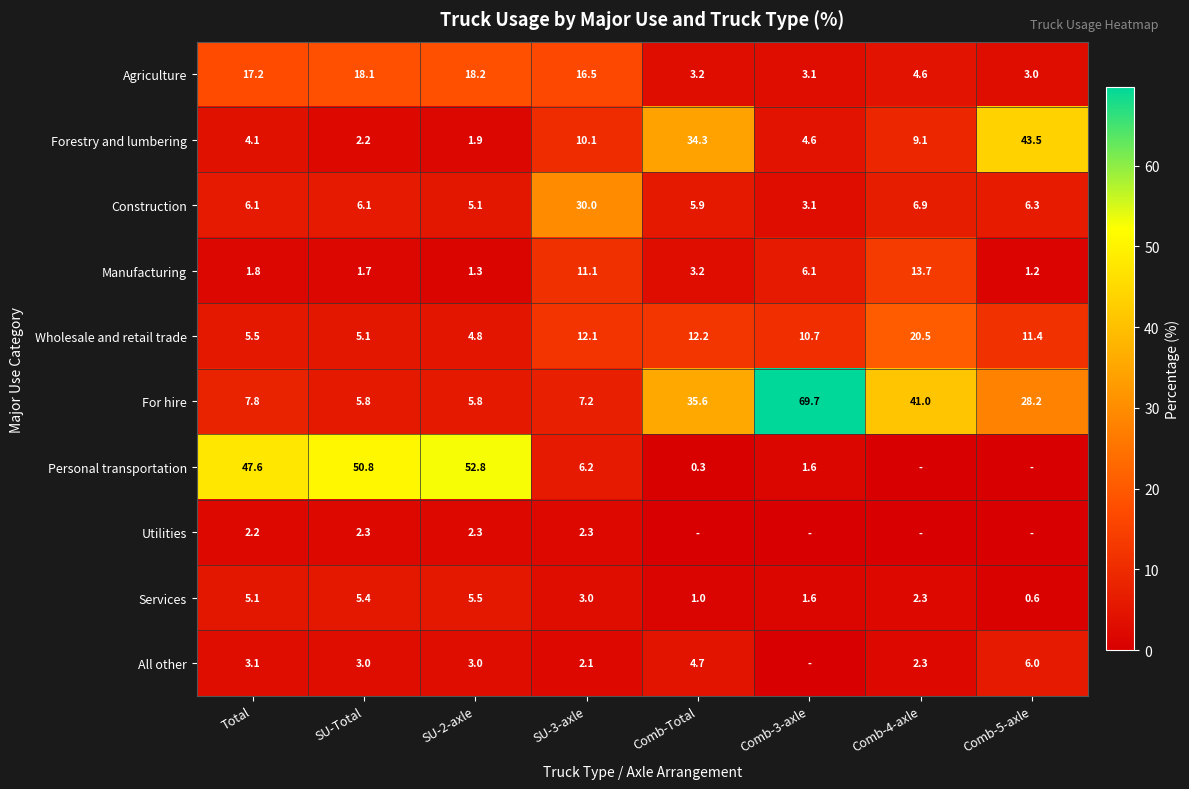

At how many categories does at least one series exceed 65?

1